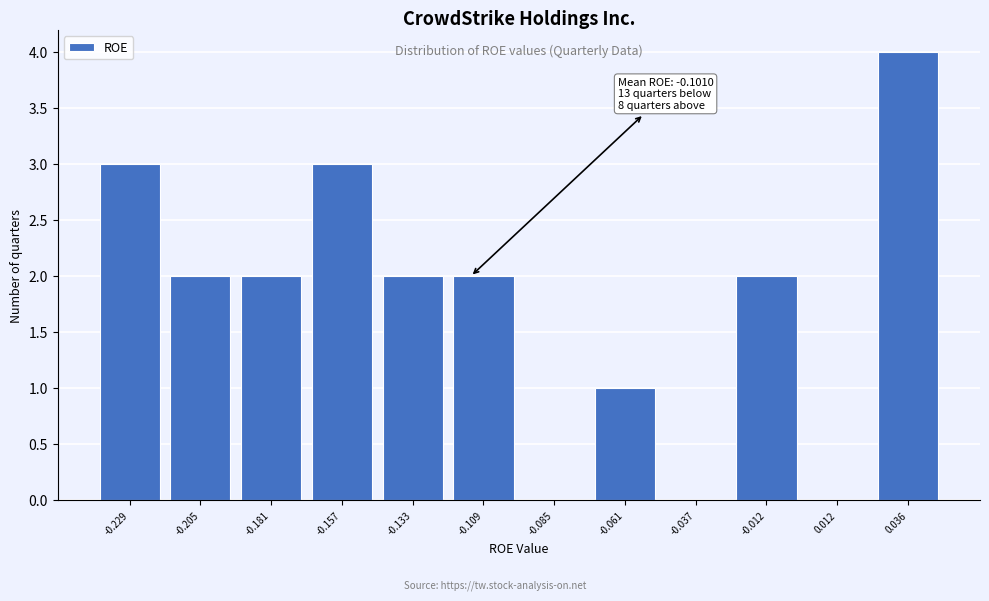

Reading left to right, list all the values displayed in this chart.

-0.229=3	-0.205=2	-0.181=2	-0.157=3	-0.133=2	-0.109=2	-0.085=0	-0.061=1	-0.037=0	-0.012=2	0.012=0	0.036=4